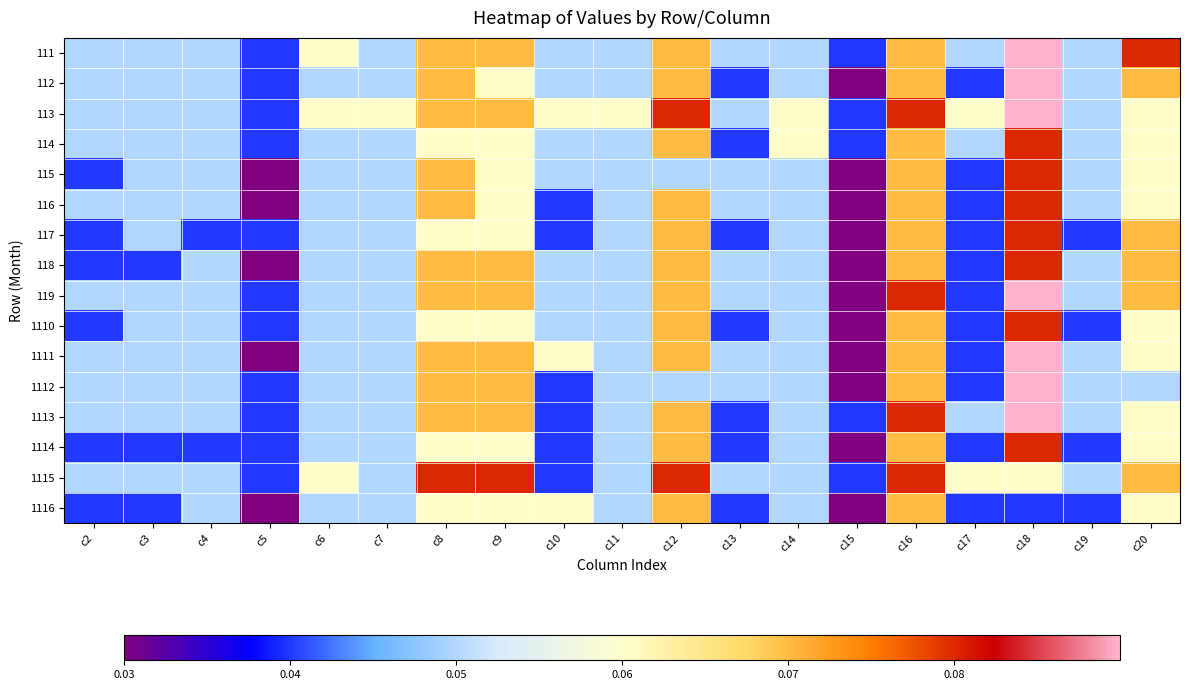

Count the number of data series in this chart.

16